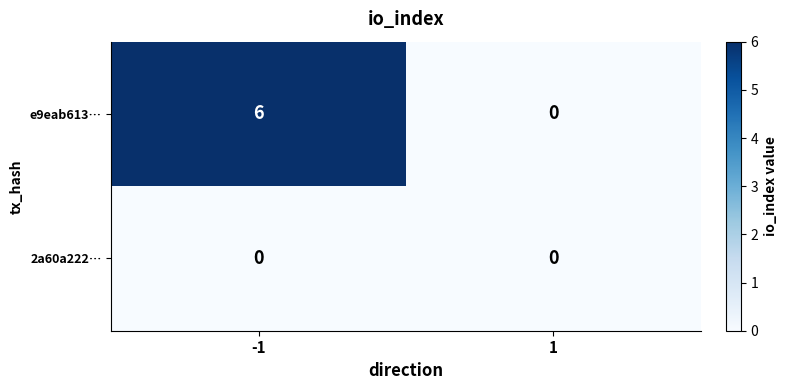

List the series in order of their peak value, highest first.

e9eab613…, 2a60a222…